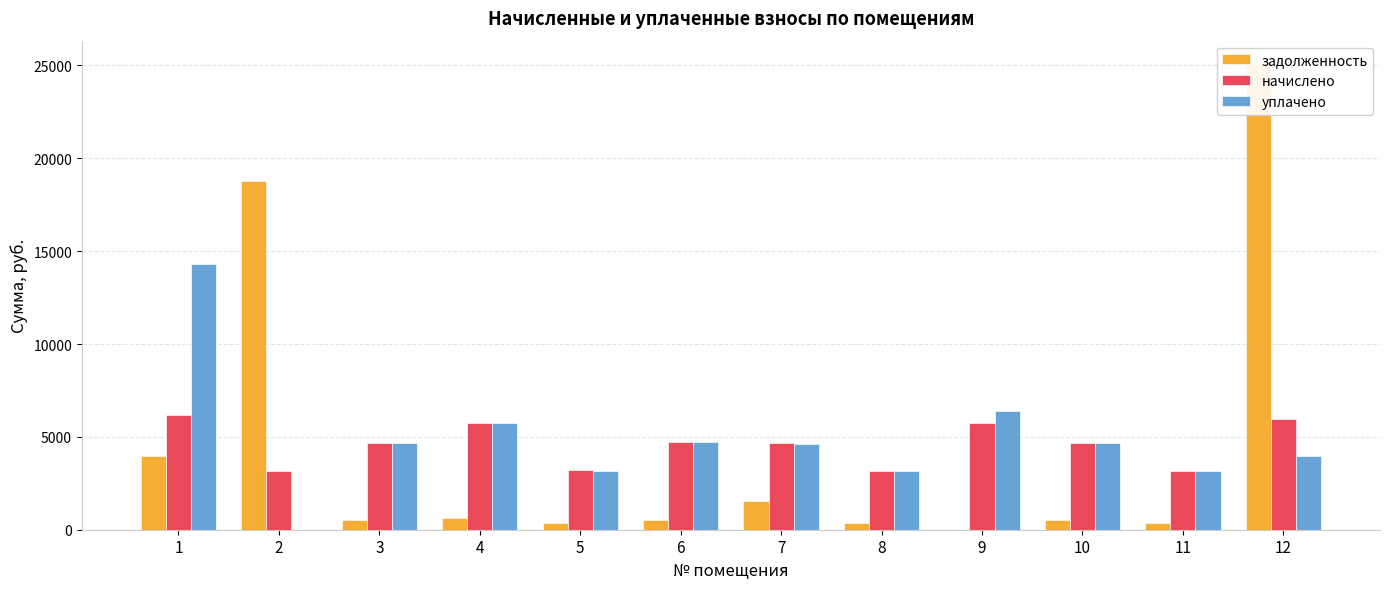

What is the value of the начислено bar at the 5th from the left?

3195.0